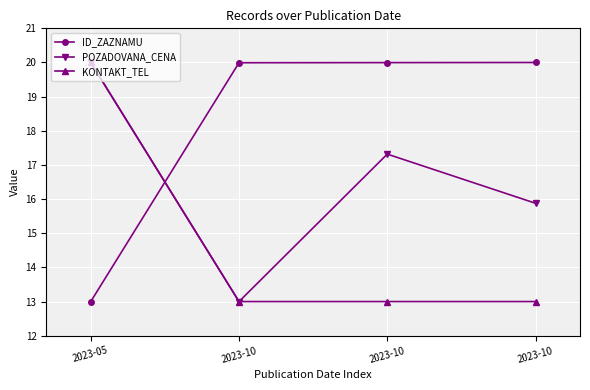

How many data points in POZADOVANA_CENA are less than 17?

2